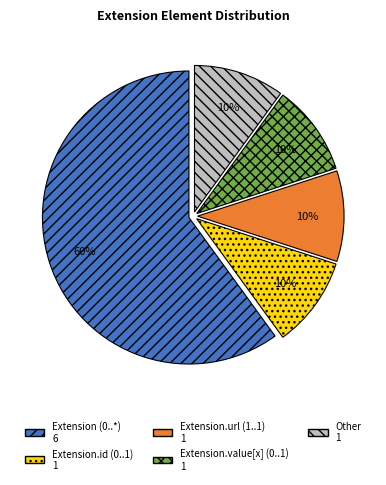

How many slices are in this pie chart?

5